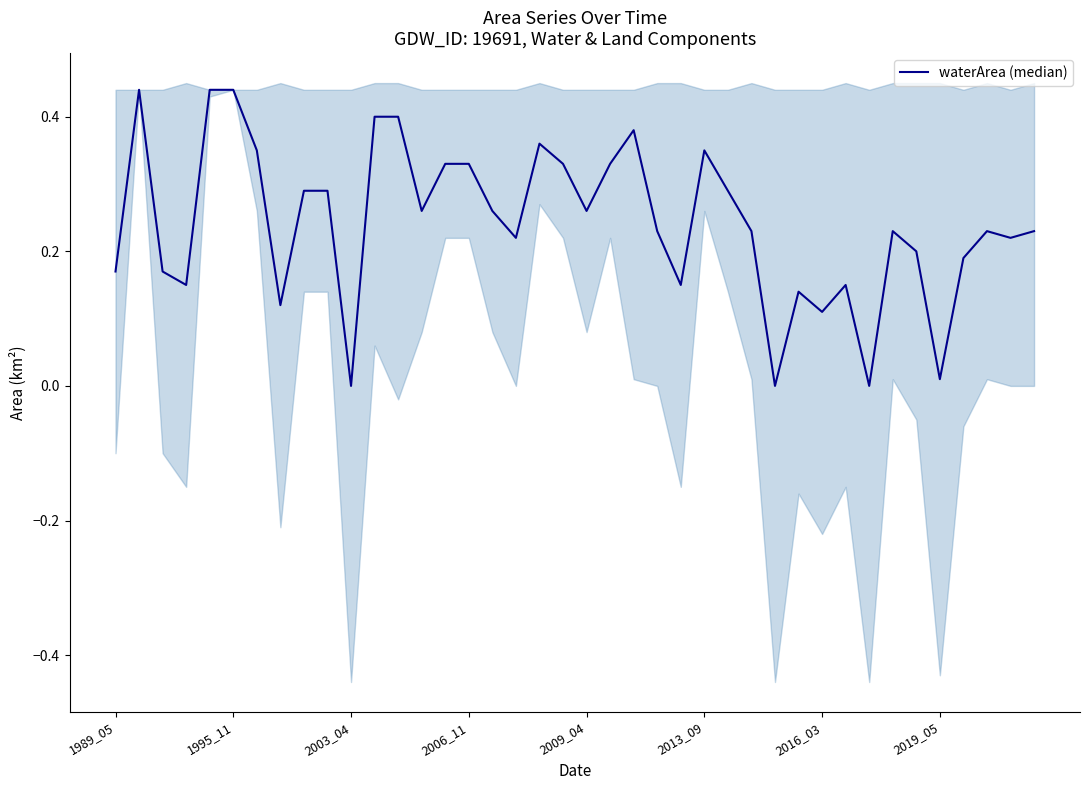

How many lines are shown in the chart?

1